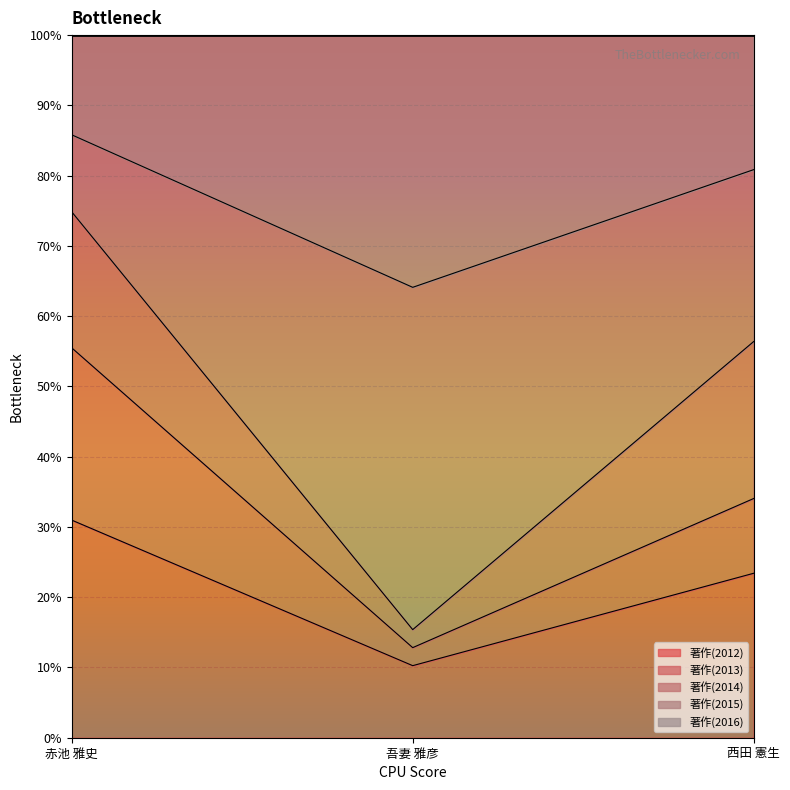

Reading left to right, list all the values displayed in this chart.

著作(2012): 55.5	12.8	34.0
著作(2014): 74.8	15.4	56.4
著作(2016): 31.0	10.3	23.4